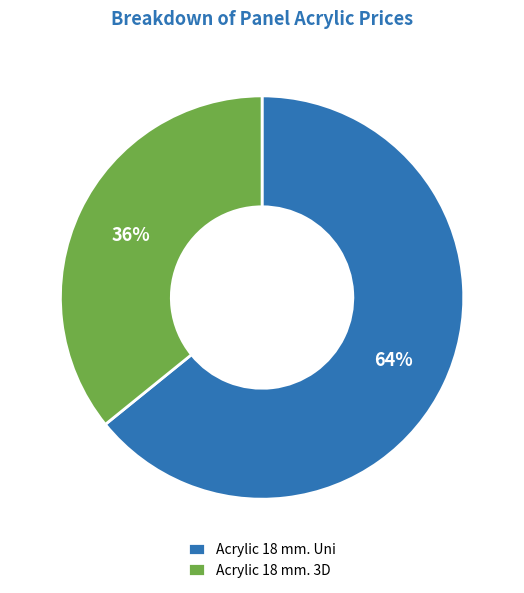

Do Acrylic 18 mm. Uni and Acrylic 18 mm. 3D together represent more than half of the pie?

Yes